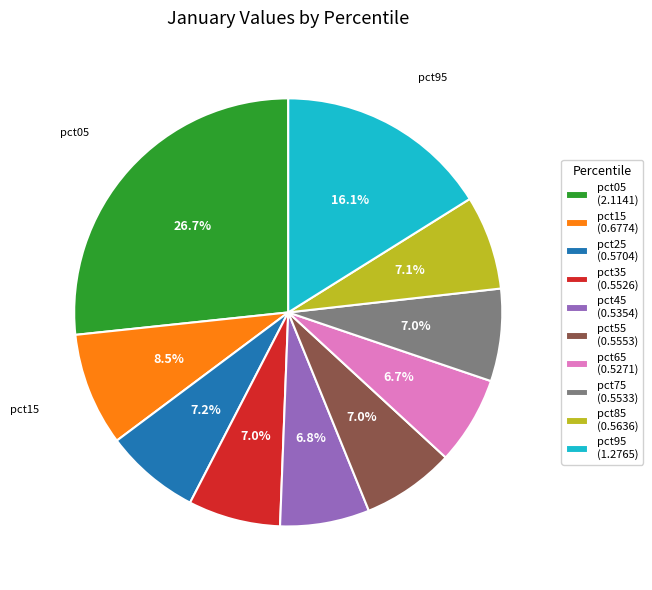

To the nearest percent, what portion does pct55 represent?

7%